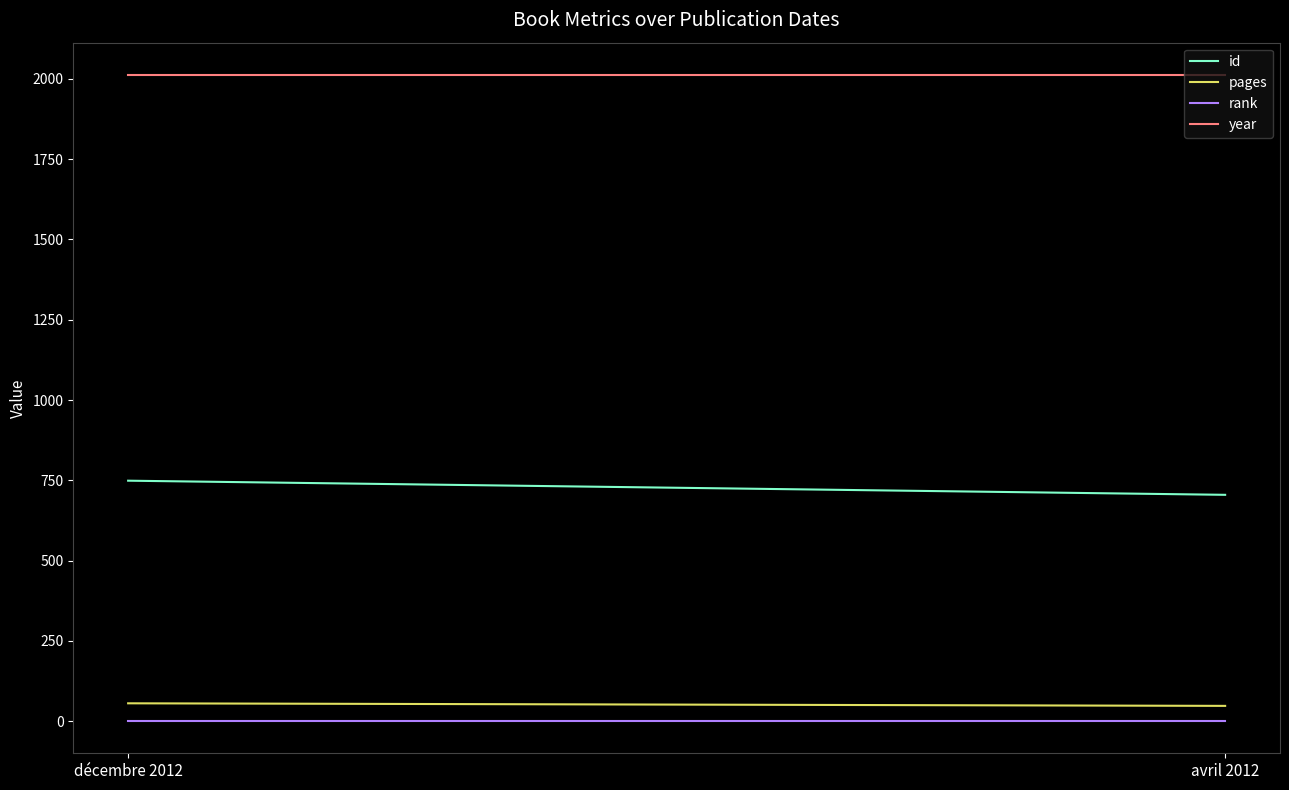

Rank the series at avril 2012 from highest to lowest value.

year, id, pages, rank